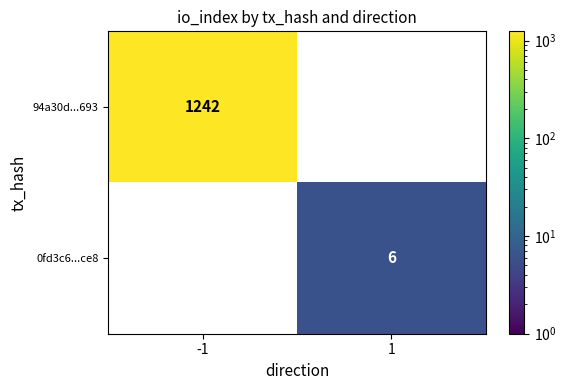

The value of 0fd3c6...ce8 at 1 is 6. True or false?

True